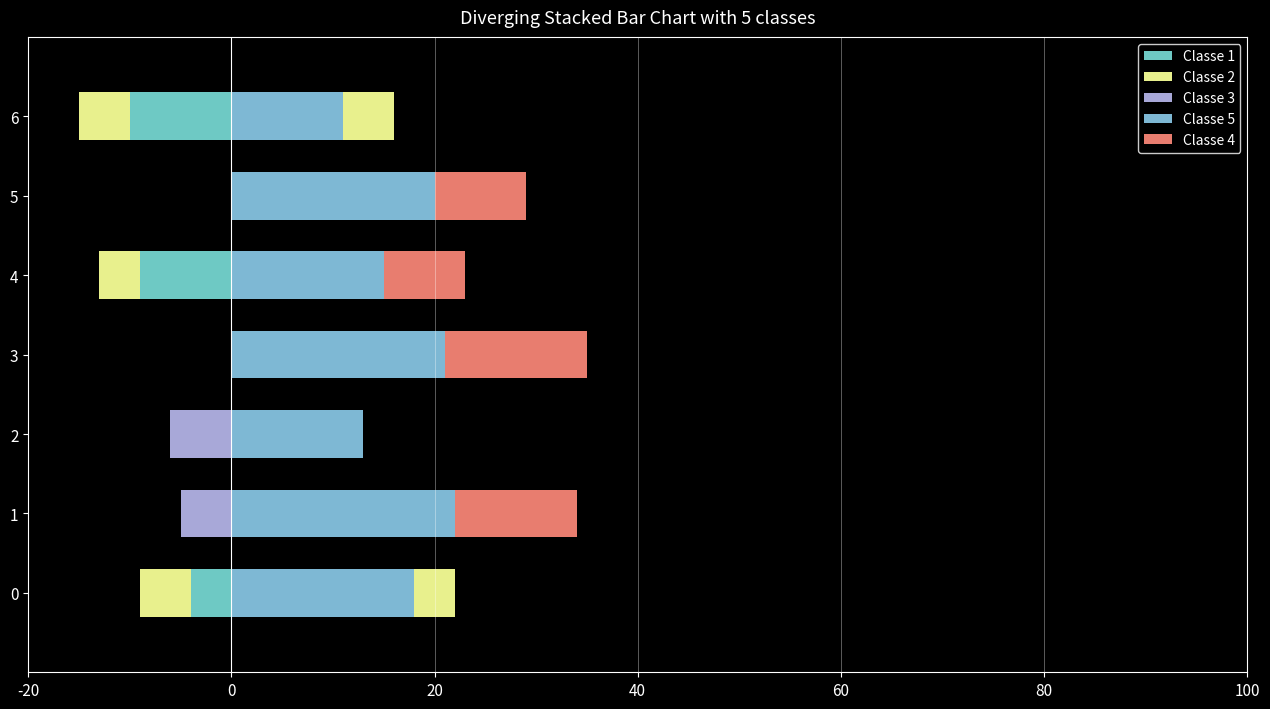

How many values in the Classe 1 series are below 0?

3